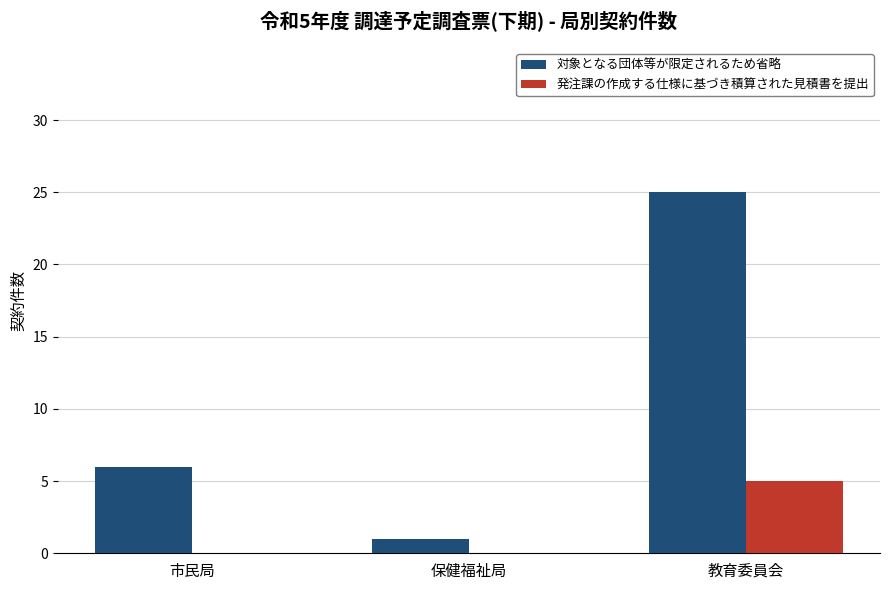

How many groups of bars are there?

3